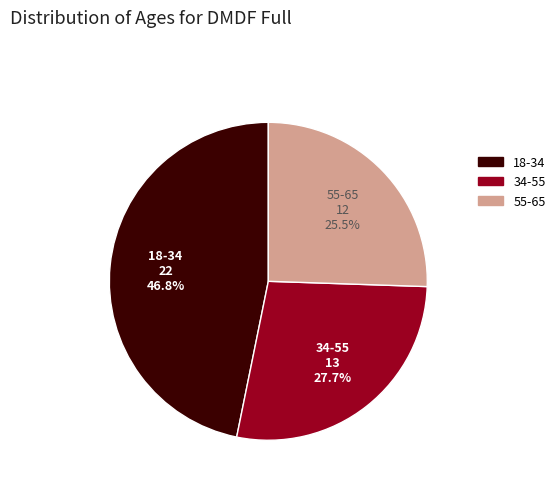

Does any single category account for the majority?

No